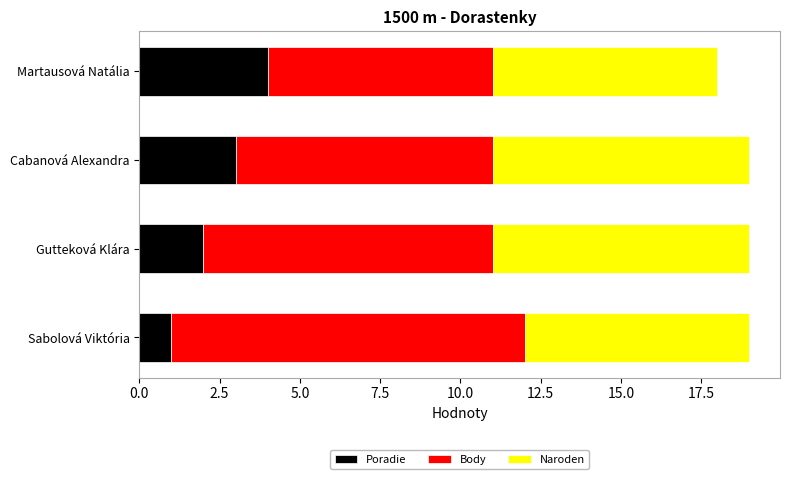

At which label does Poradie reach its minimum?

Sabolová Viktória